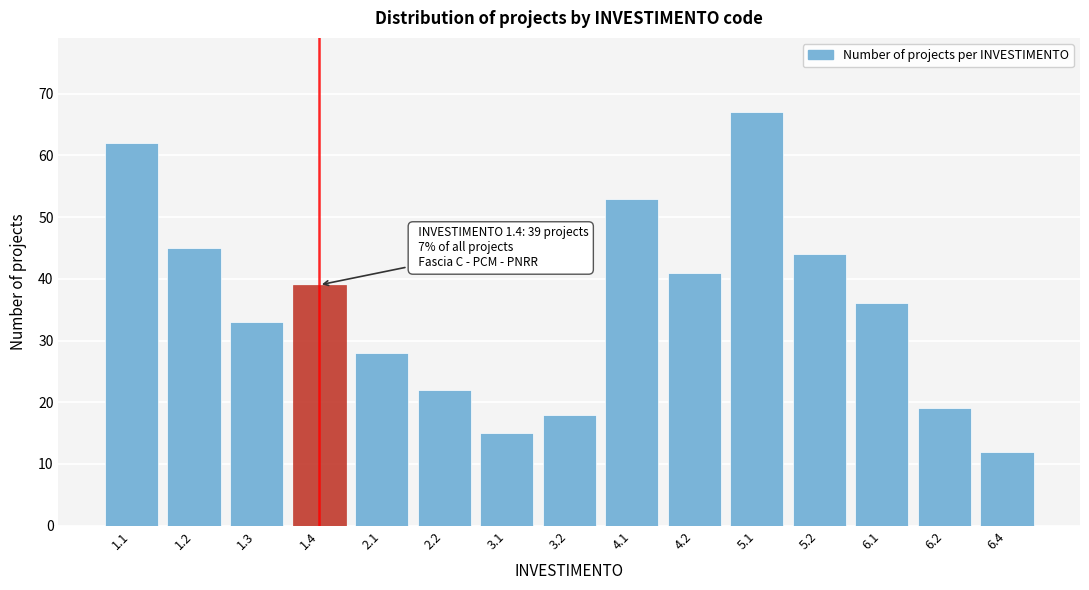

Reading left to right, list all the values displayed in this chart.

62	45	33	39	28	22	15	18	53	41	67	44	36	19	12